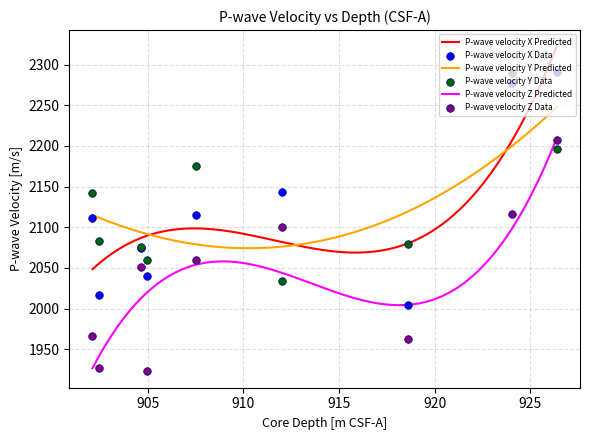

What is the total value across all series at 904.99?

6022.0